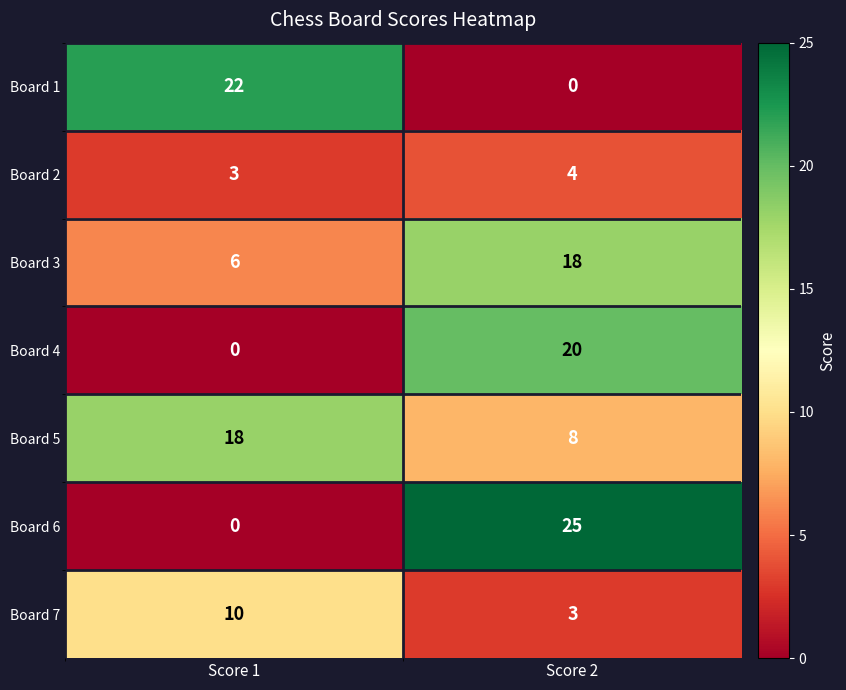

Reading right to left, transcribe all the data shown in this chart.

Board 1: 0	22
Board 2: 4	3
Board 3: 18	6
Board 4: 20	0
Board 5: 8	18
Board 6: 25	0
Board 7: 3	10